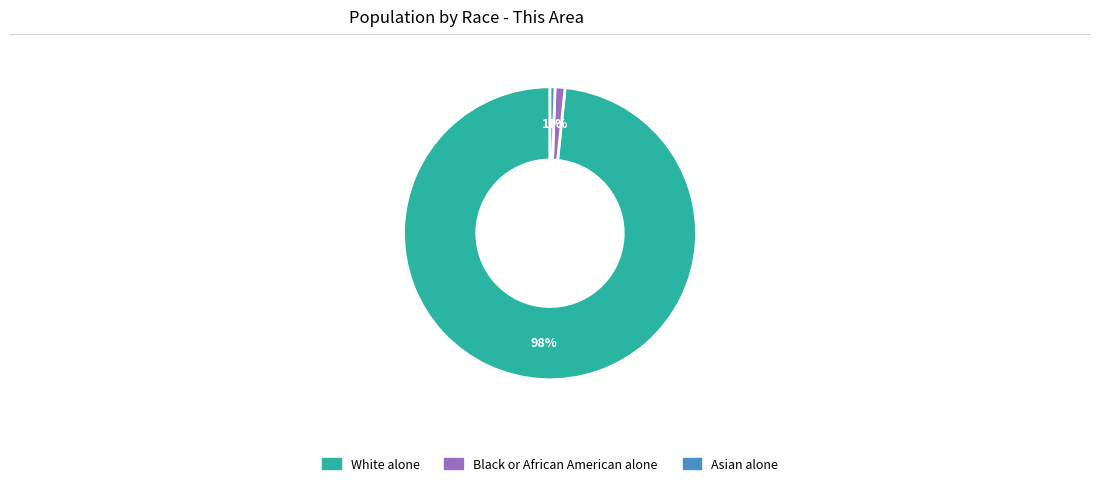

To the nearest percent, what is the average slice percentage?

33%